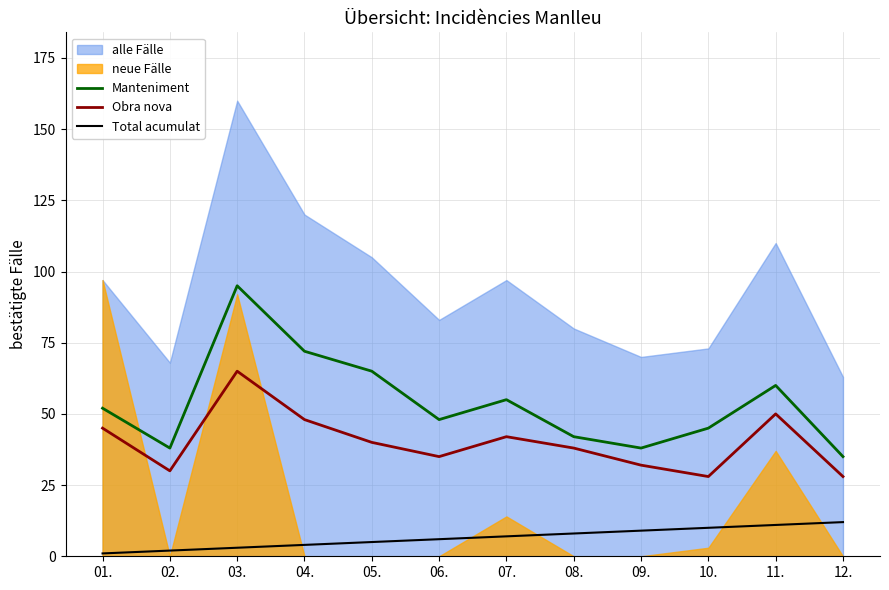

Which category has the highest value across all series?

03.